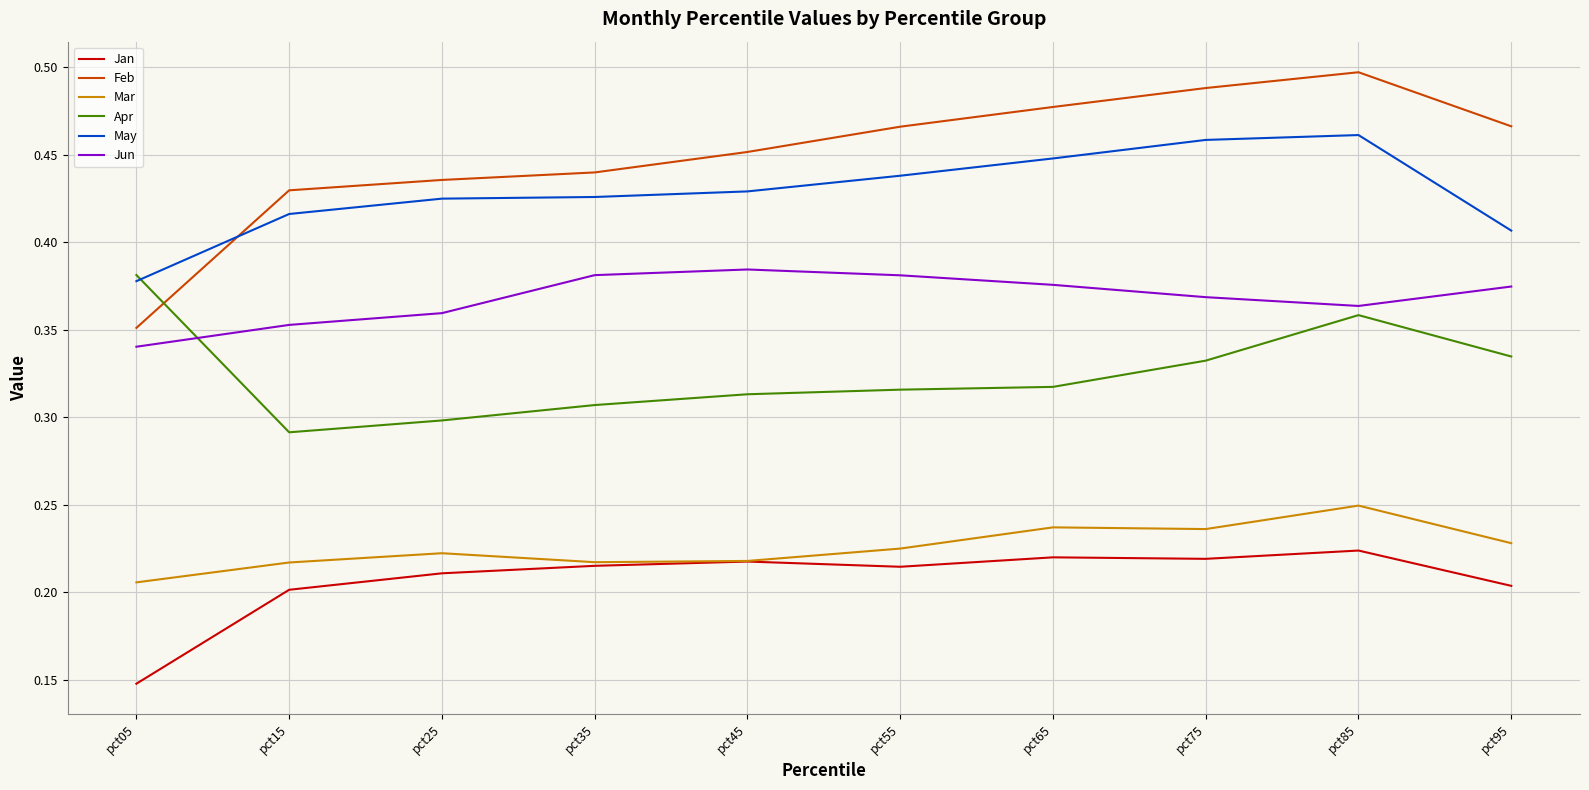

At which label does Feb reach its peak?

pct85